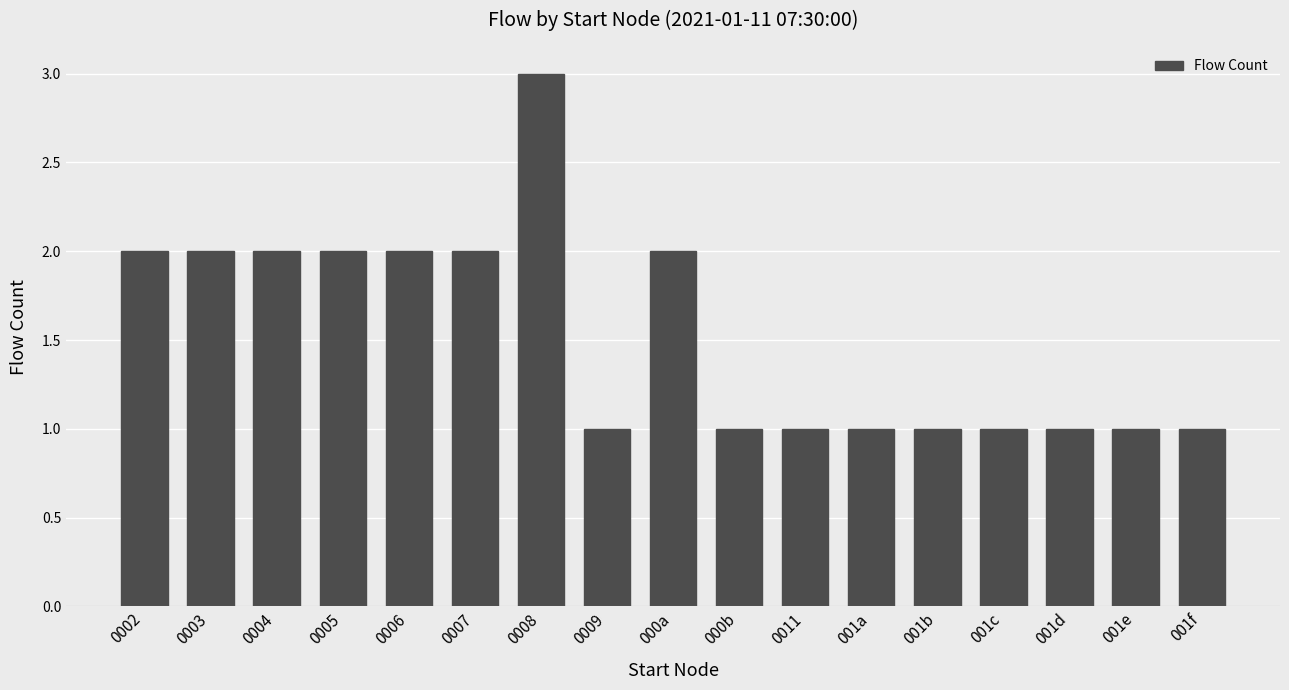

True or false: the data shows 1 at 0002.

False